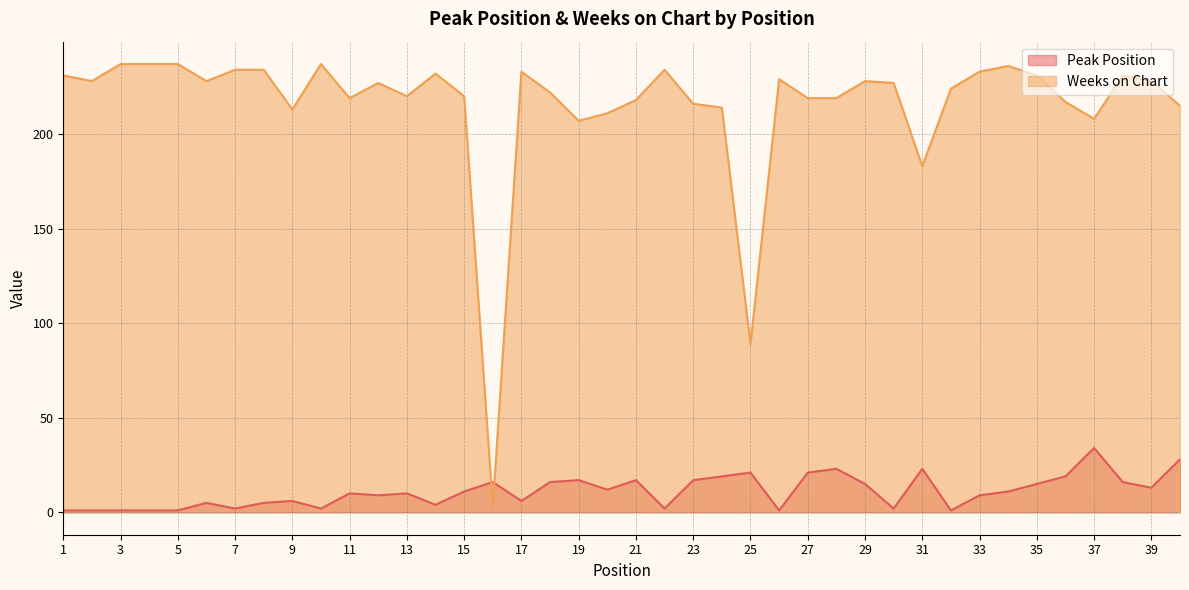

At which category does Peak Position reach its first local valley?

7